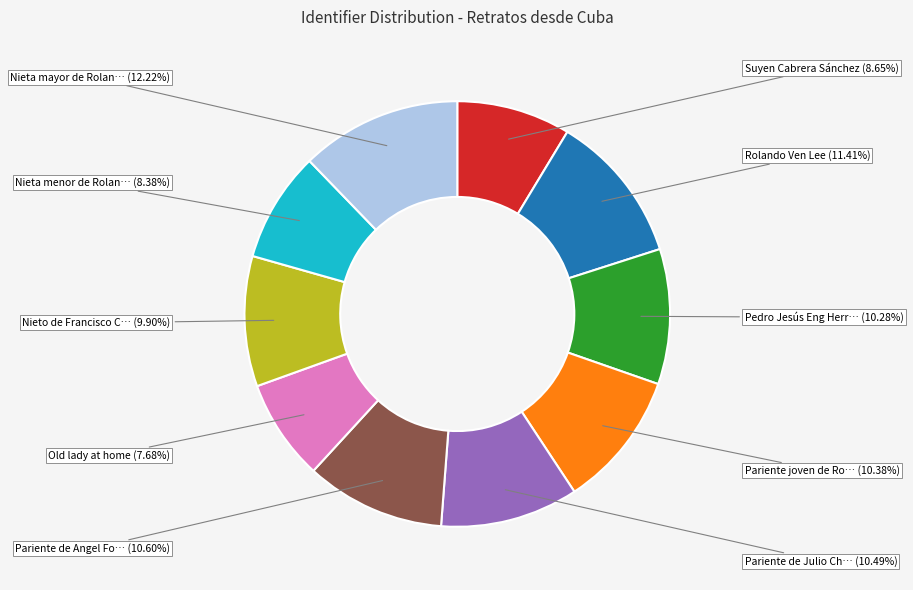

Does any single category account for the majority?

No